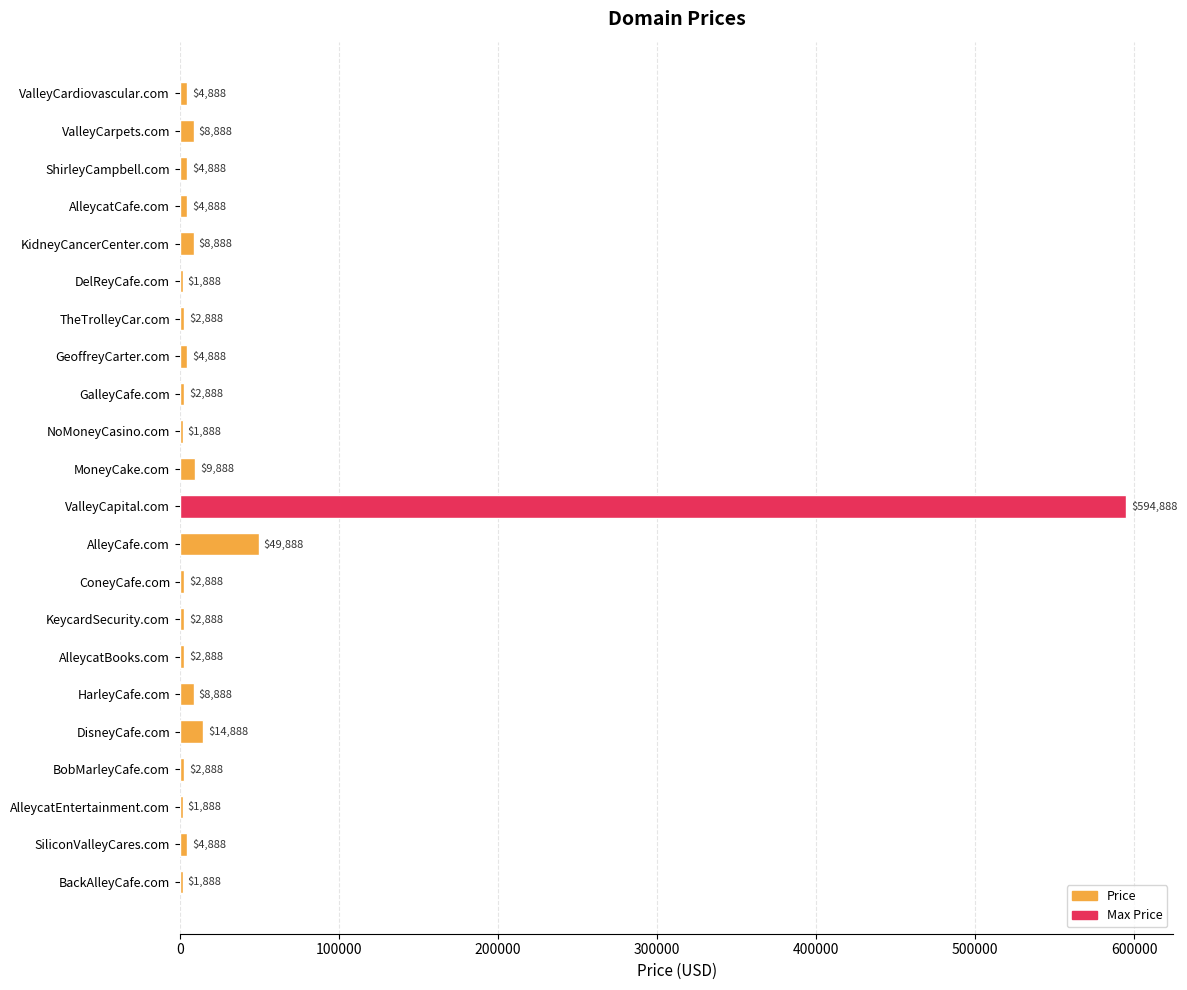

What is the change in value from ShirleyCampbell.com to GalleyCafe.com?

-2000